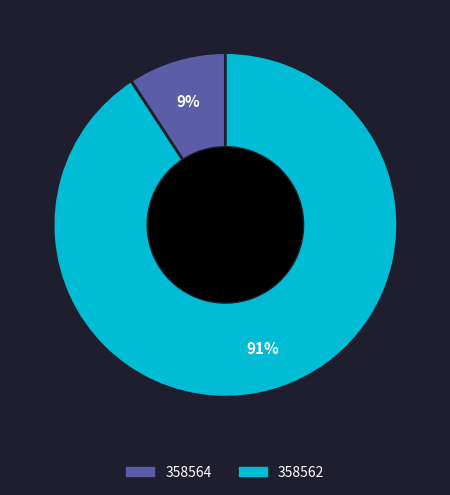

Between 358562 and 358564, which is larger?

358562